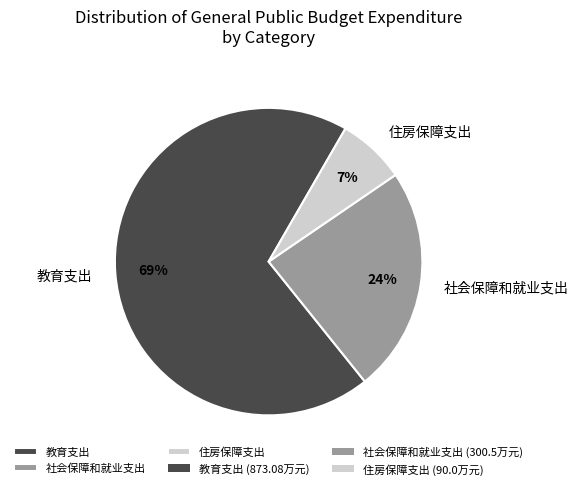

Count the number of slices in the pie.

3